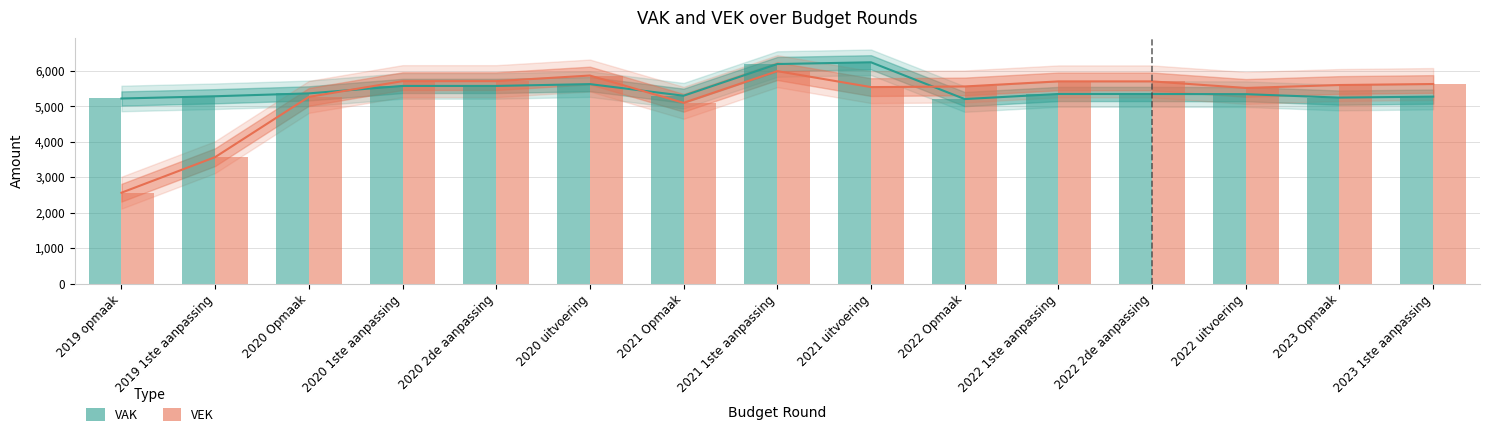

Read the VEK value at 2023 1ste aanpassing, to the nearest 10.

5620